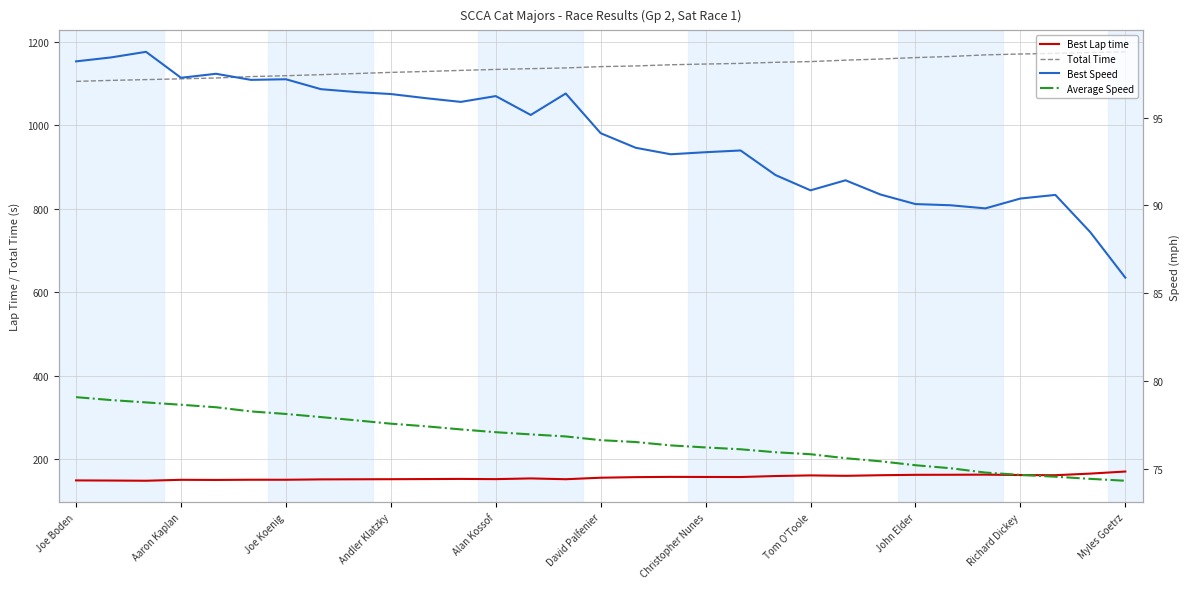

The Best Speed series shows 35.7 at 19. True or false?

False